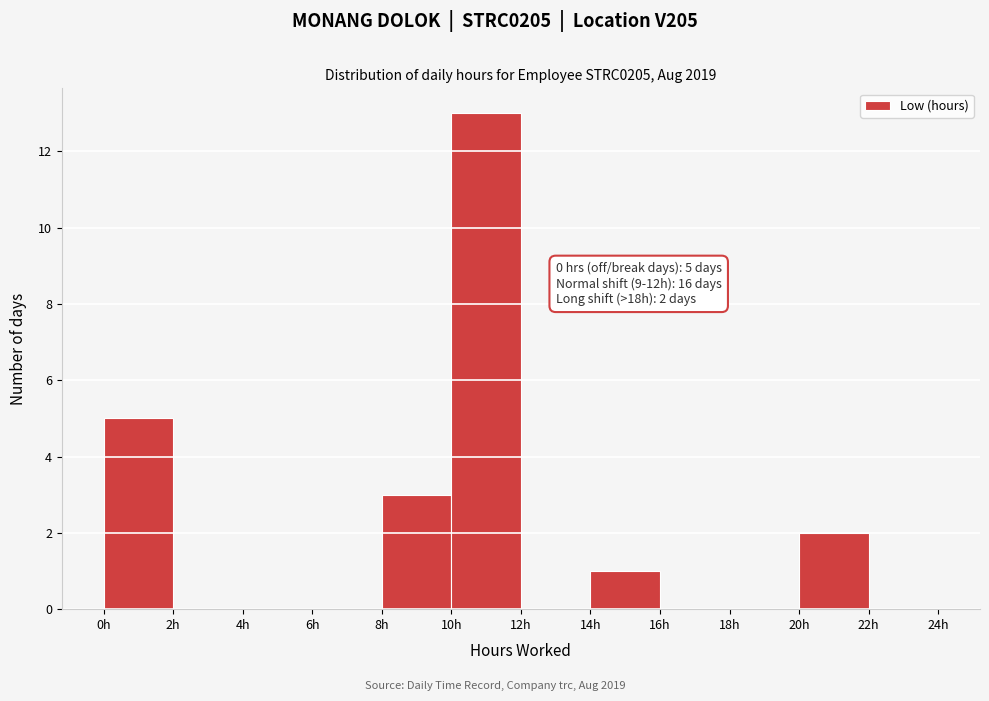

Over which range of the x-axis is the bar tallest?

10 to 12